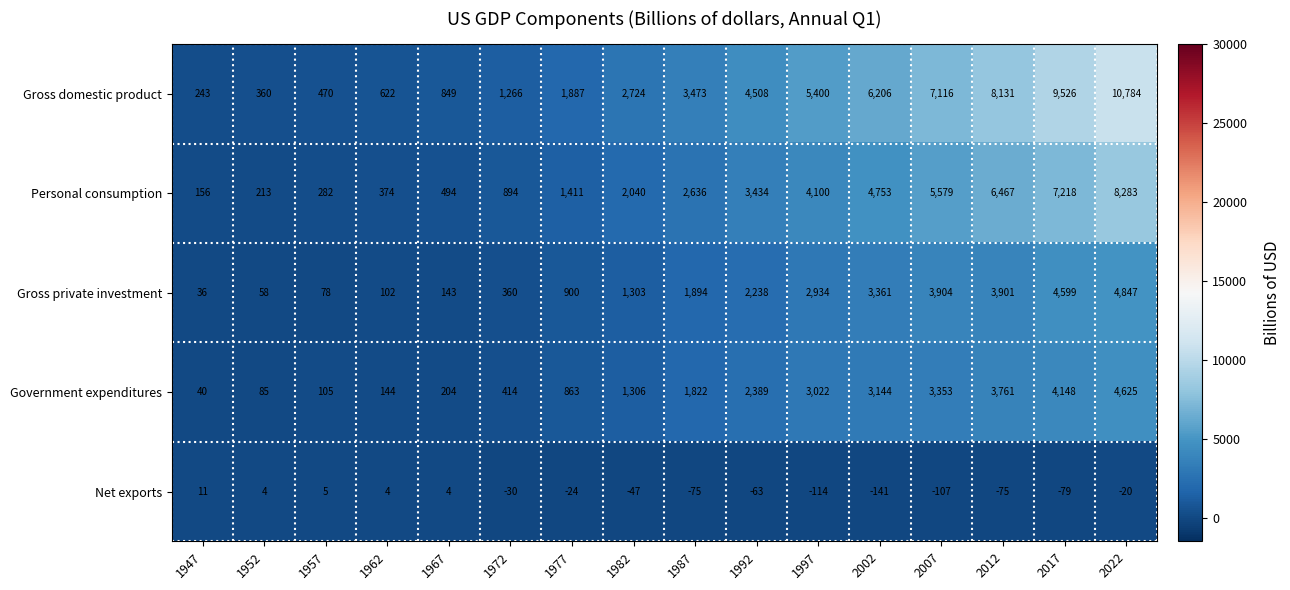

Which series has the largest range (max minus min)?

Gross domestic product